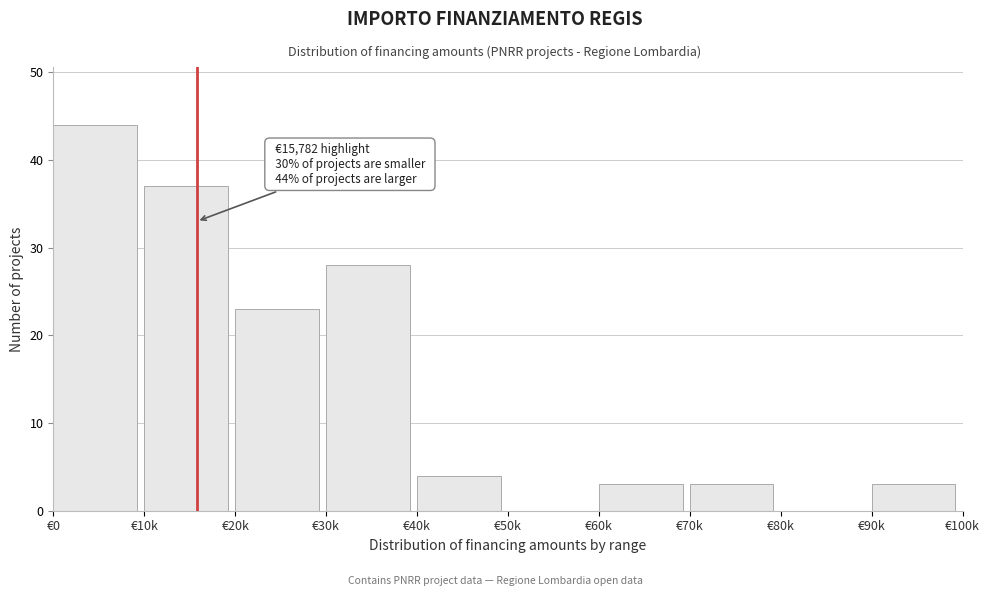

Reading right to left, list all the values displayed in this chart.

€90k=3	€80k=0	€70k=3	€60k=3	€50k=0	€40k=4	€30k=28	€20k=23	€10k=37	€0=44